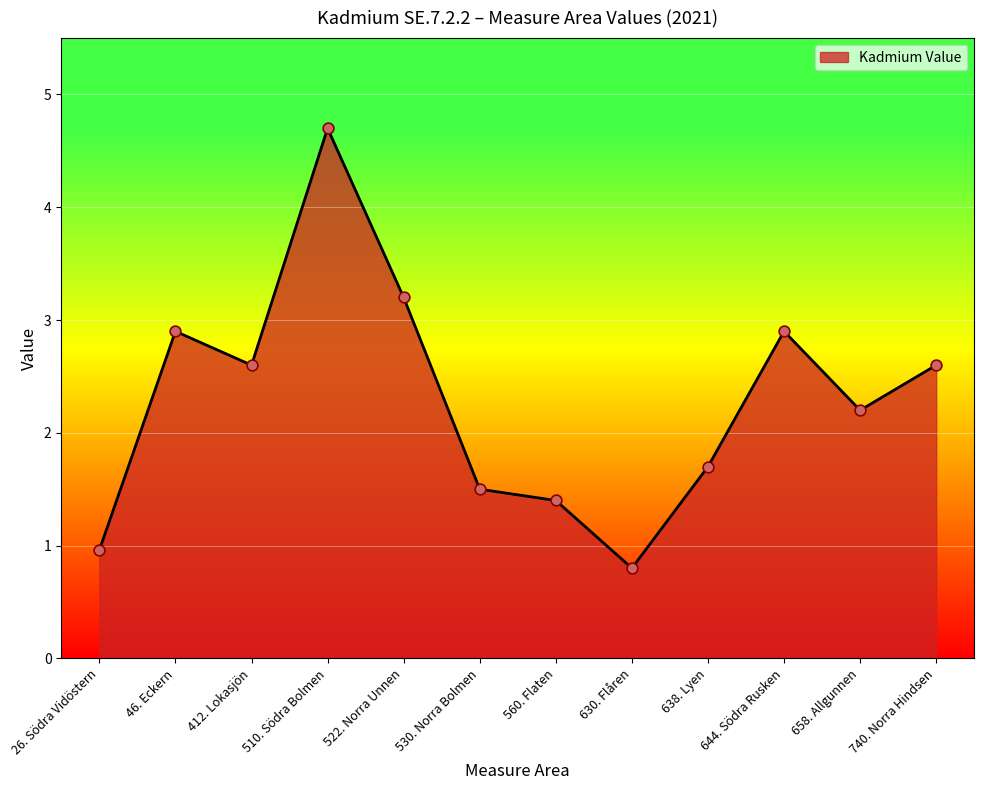

What is the ratio of the value at 530. Norra Bolmen to the value at 412. Lokasjön?

0.6